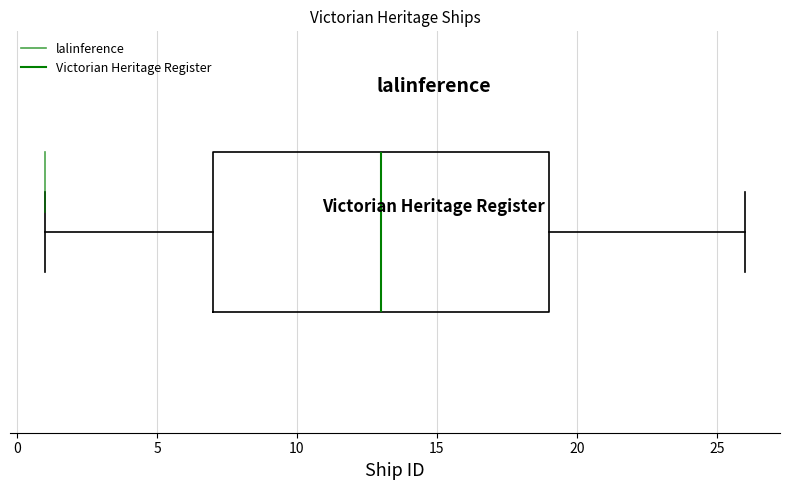

Transcribe this box plot: give where the median line is, the range the box spans, and where the two whiskers end, as read against the x-axis. The values are not printed on the chart, so give them approximately, as read against the axis.

median 13, box 7 to 19, whiskers 1 to 26